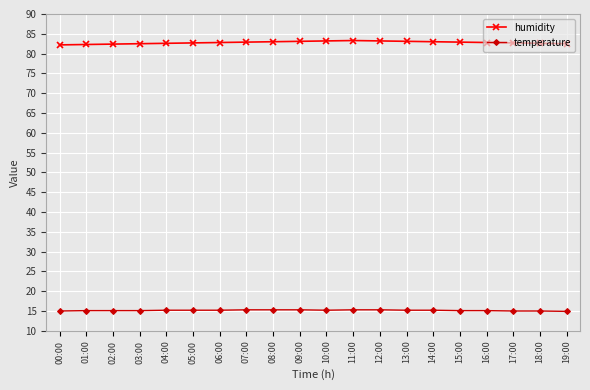

What position from the left is 06:00?

7